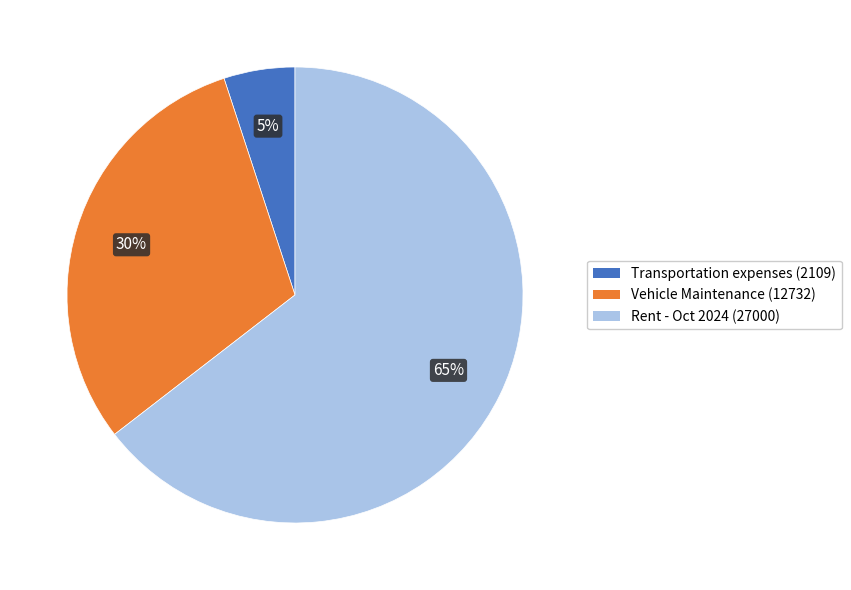

To the nearest percent, what portion does Vehicle Maintenance represent?

30%